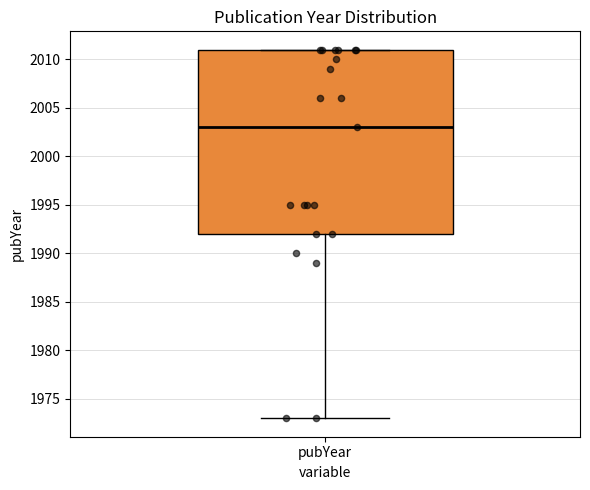

Transcribe this box plot: give where the median line is, the range the box spans, and where the two whiskers end, as read against the y-axis. The values are not printed on the chart, so give them approximately, as read against the axis.

median 2003, box 1992 to 2011, whiskers 1973 to 2011